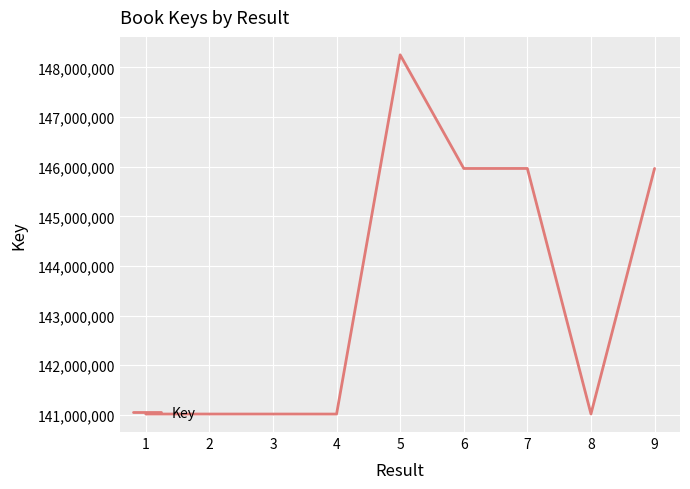

Is it true that the value at 6 is 145963818?

True